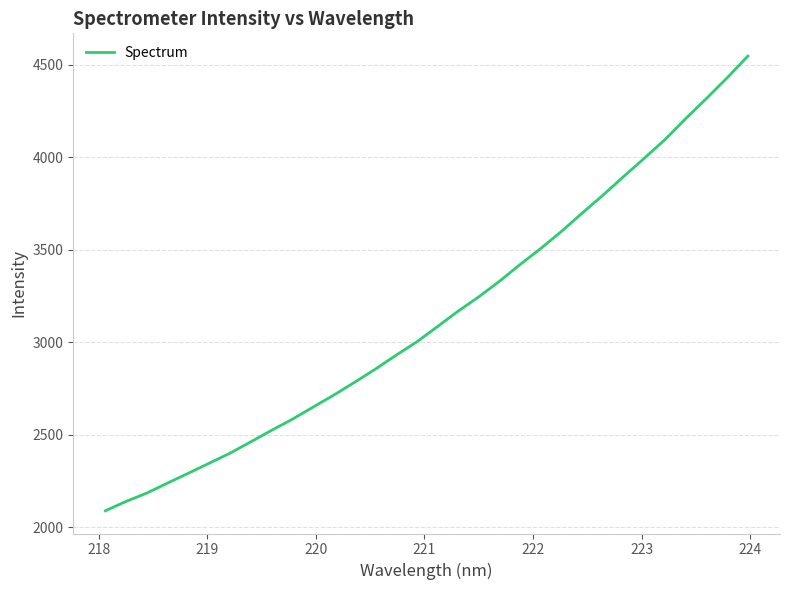

What is the maximum value shown in the chart?

4546.7